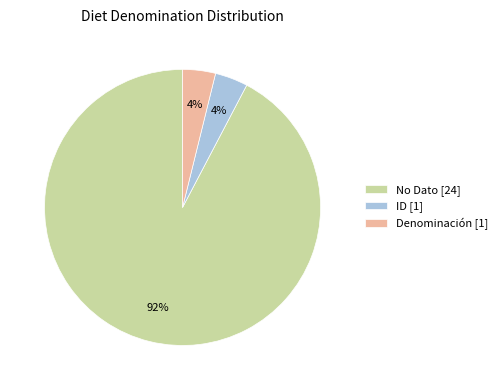

How many slices are in this pie chart?

3